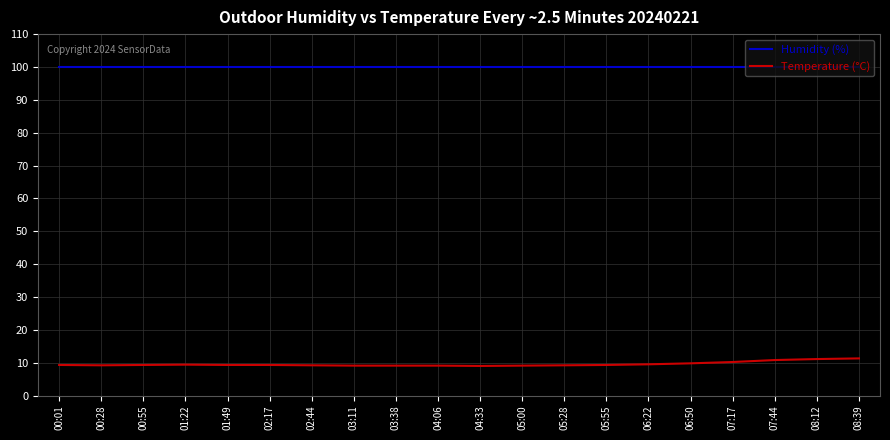

Rank the series by their average value, from highest to lowest.

Humidity (%), Temperature (°C)